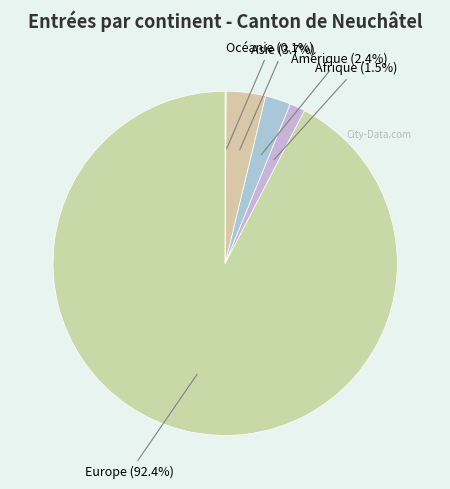

To the nearest percent, what is the difference between the largest and smallest slice percentages?

92%